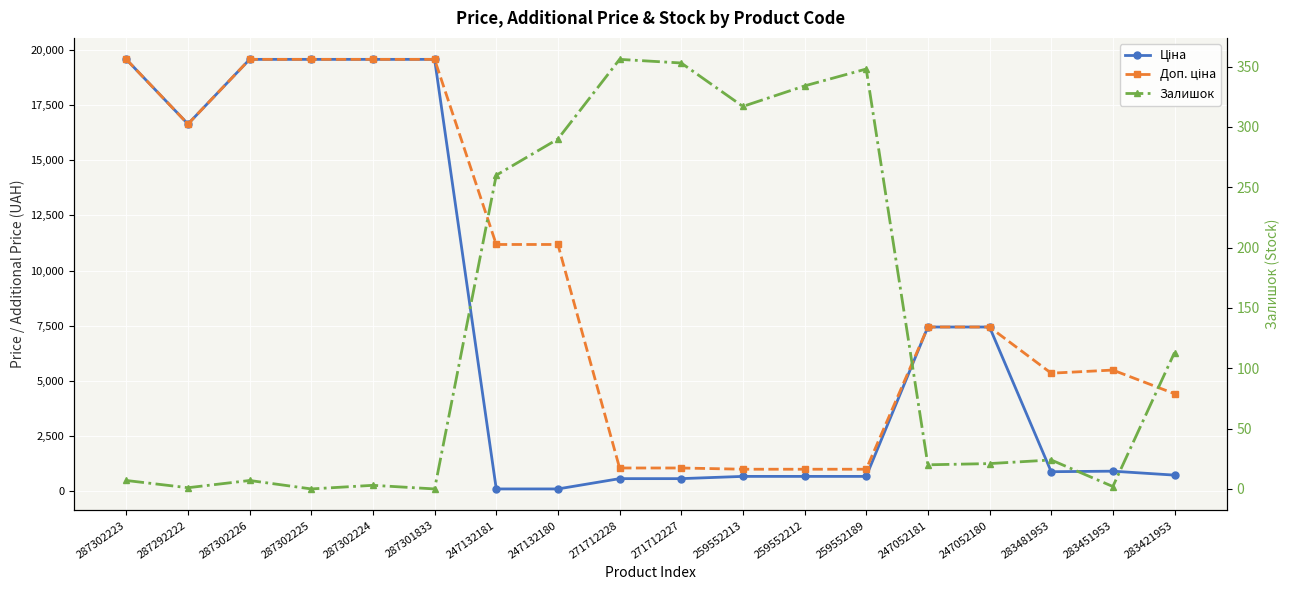

What are all the series names shown in the legend?

Ціна, Доп. ціна, Залишок